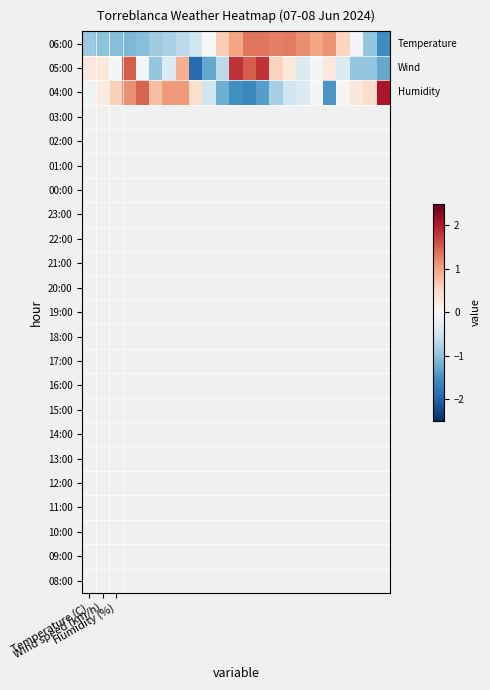

At how many categories does at least one series exceed 0?

23